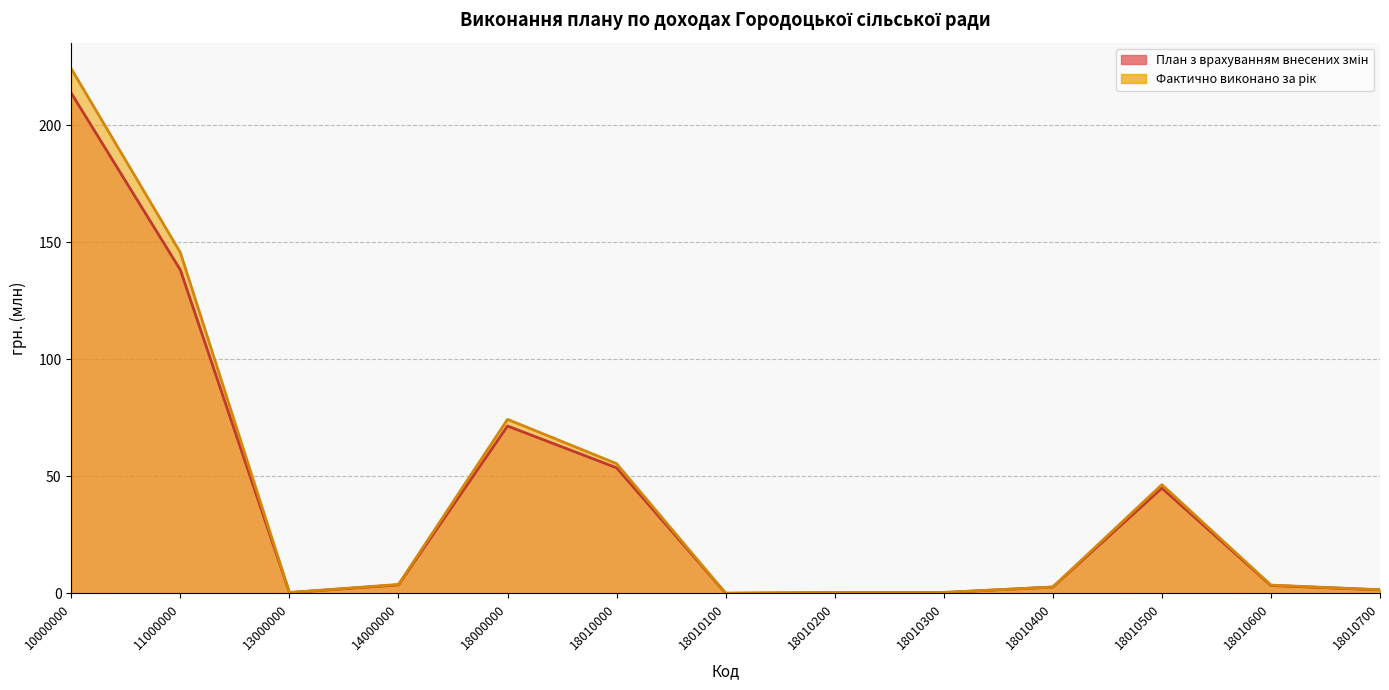

Rank the series by their maximum value, from highest to lowest.

Фактично виконано за рік, План з врахуванням внесених змін